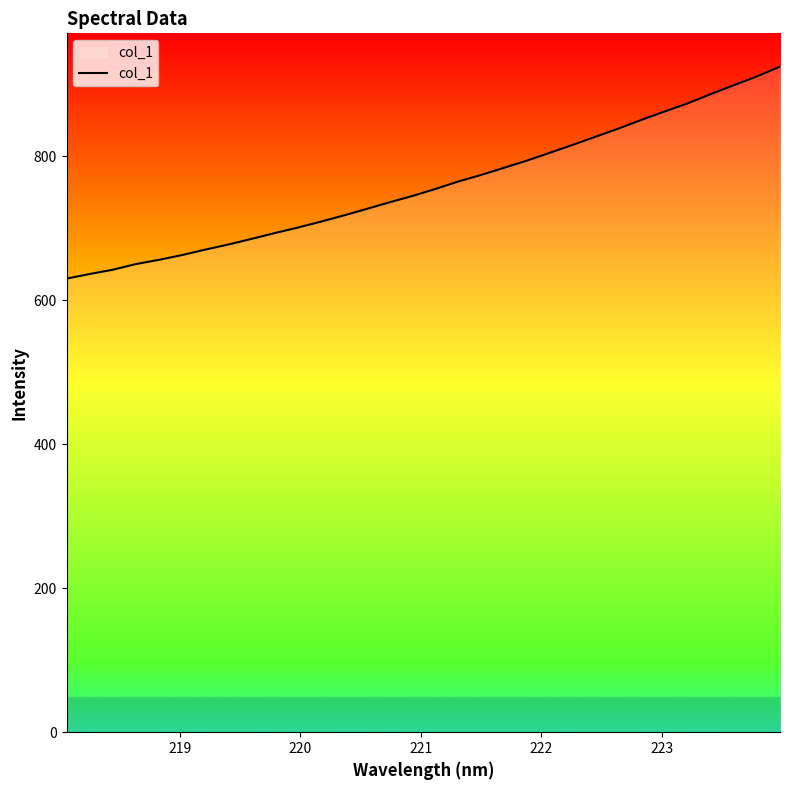

What is the smallest value displayed?

630.1